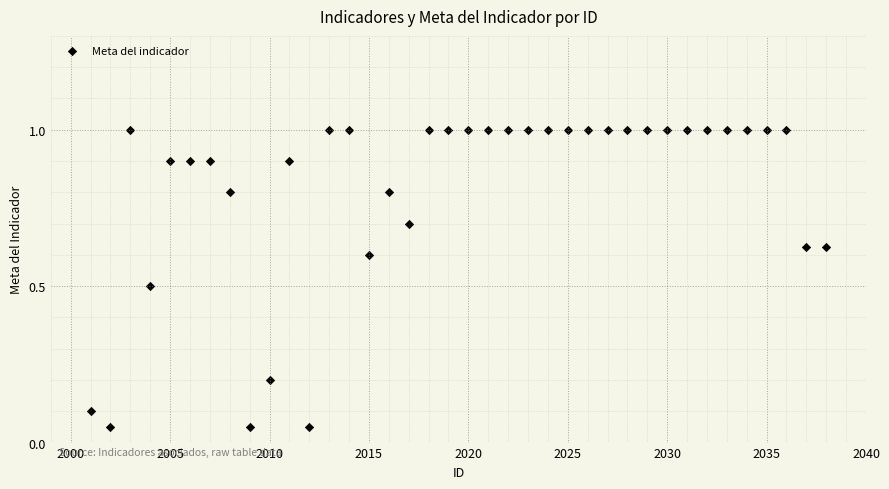

What is the range of X values (max minus min)?

37.0